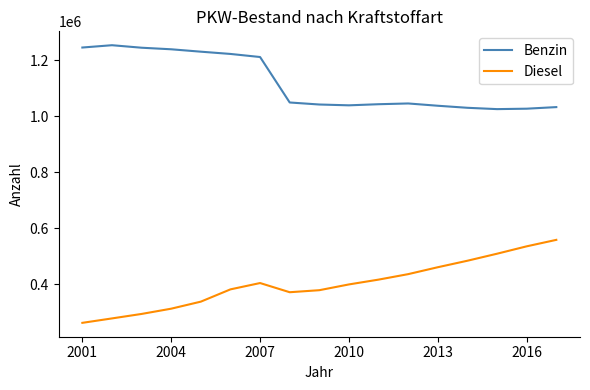

Count the number of categories in the chart.

17